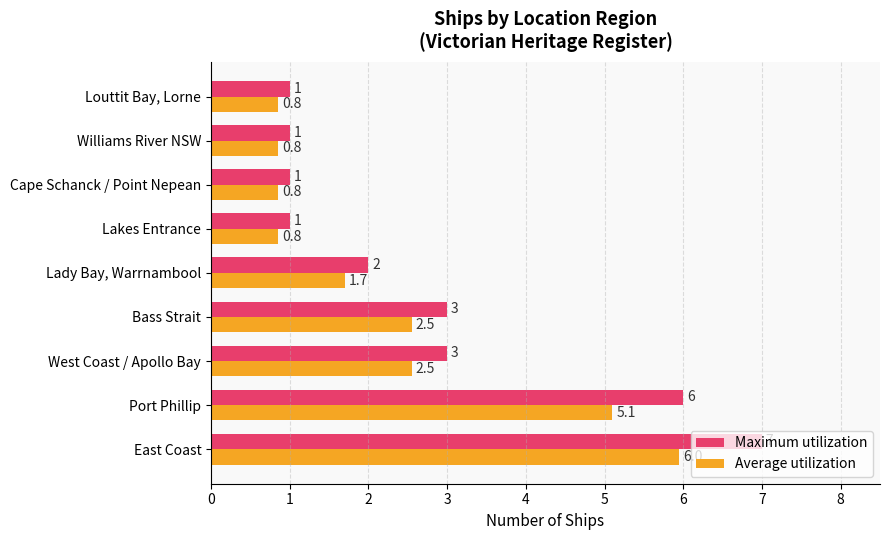

Rank the series by their average value, from lowest to highest.

Average utilization, Maximum utilization